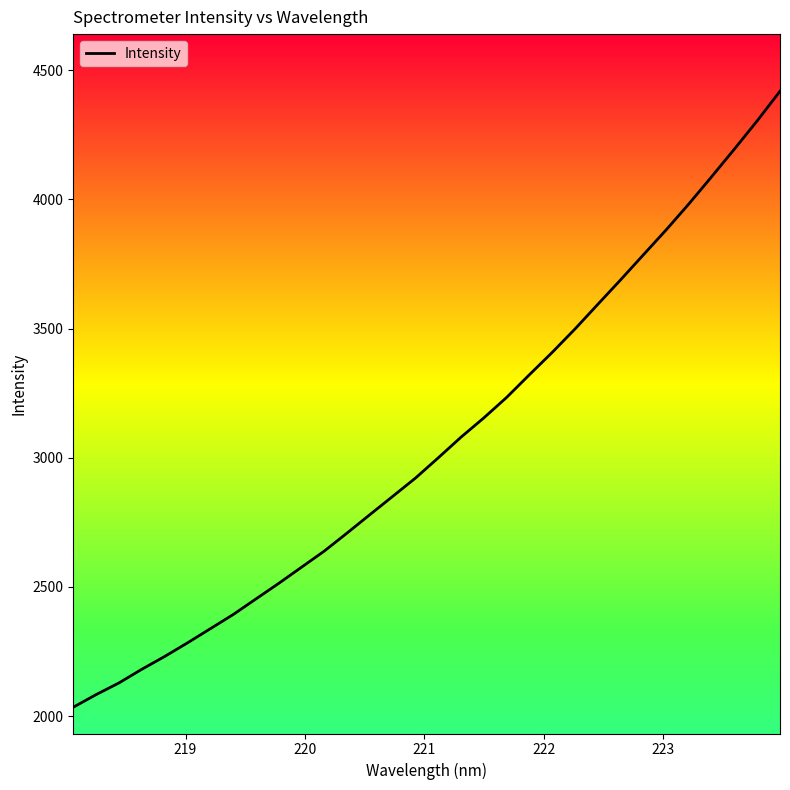

What is the greatest value displayed?

4418.6